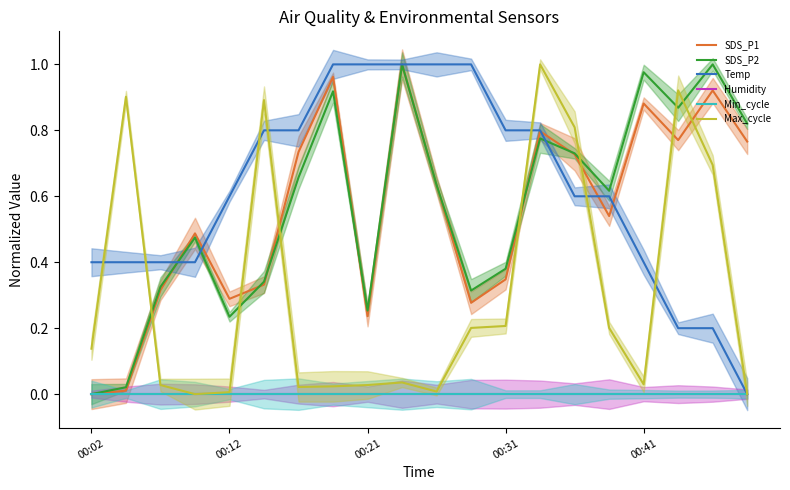

Does the chart display data point markers on the line(s)?

No